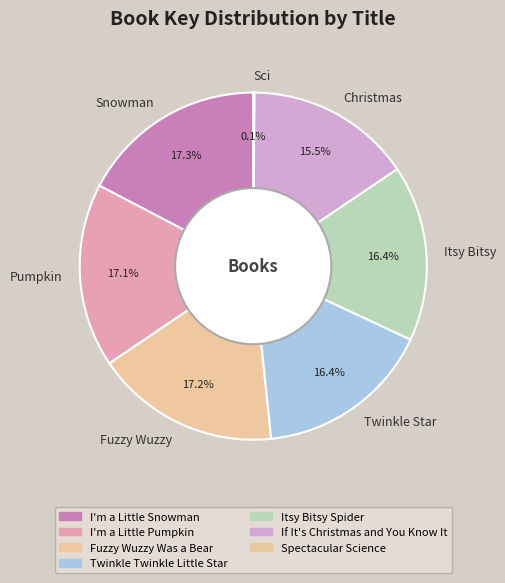

What is the ratio of the value at Snowman to the value at Twinkle Star?

1.1